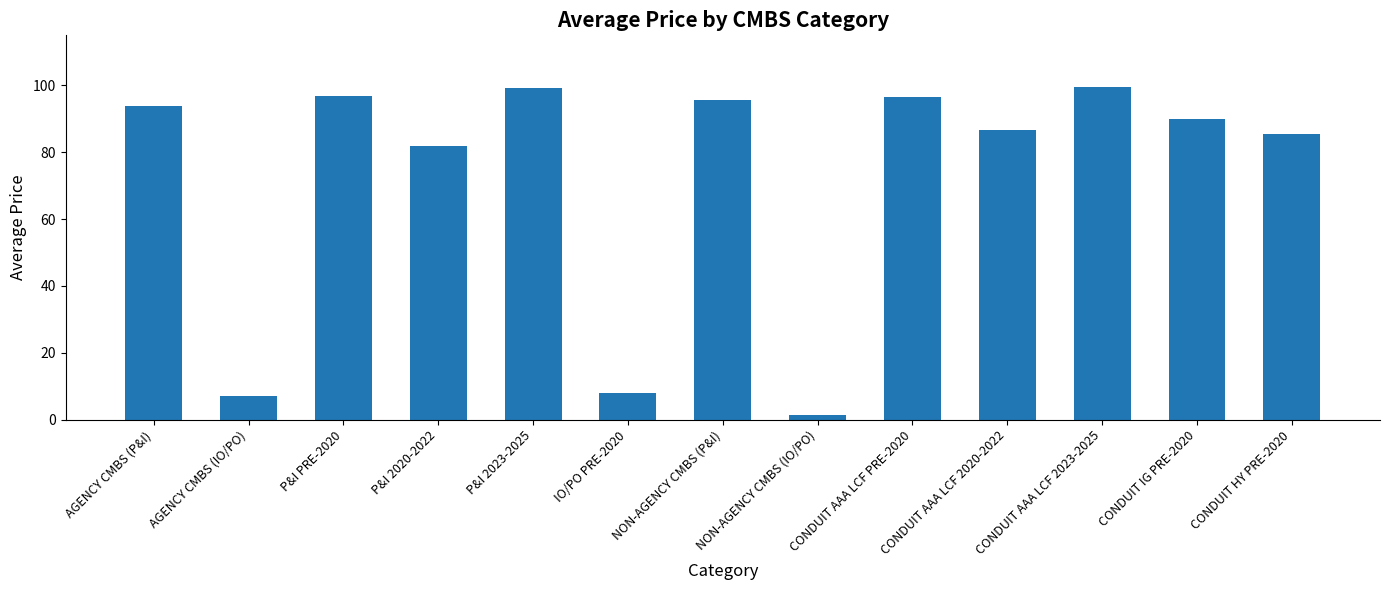

What is the label of the 3rd bar from the left?

P&I PRE-2020